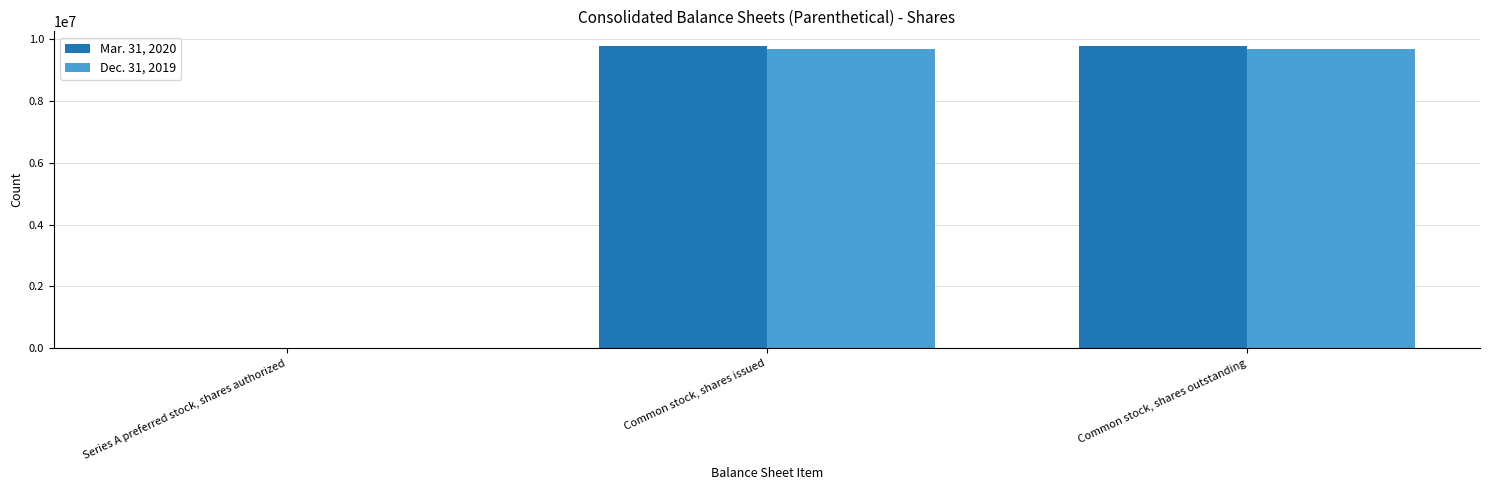

Is the value of Mar. 31, 2020 at Common stock, shares outstanding greater than the value of Dec. 31, 2019 at Series A preferred stock, shares authorized?

Yes